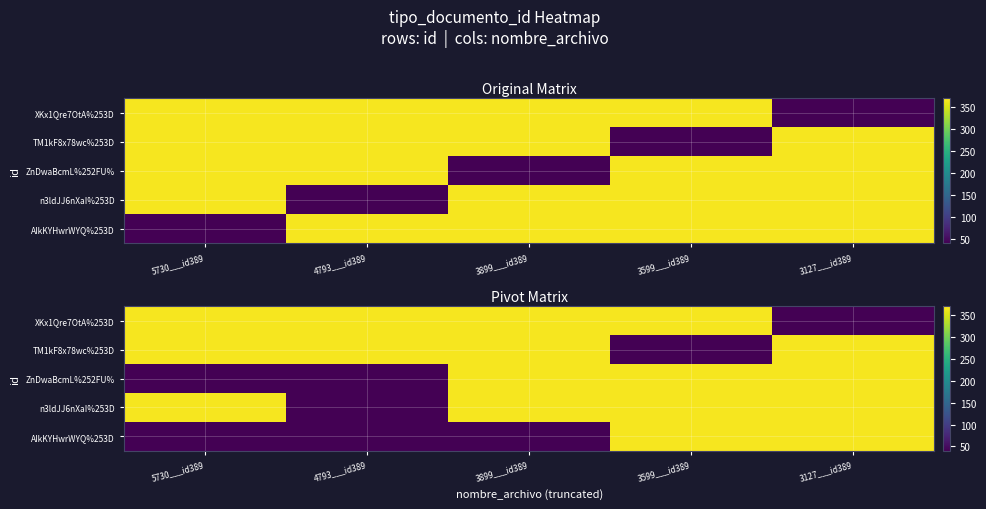

Which label corresponds to the largest value in the chart?

5730___id389